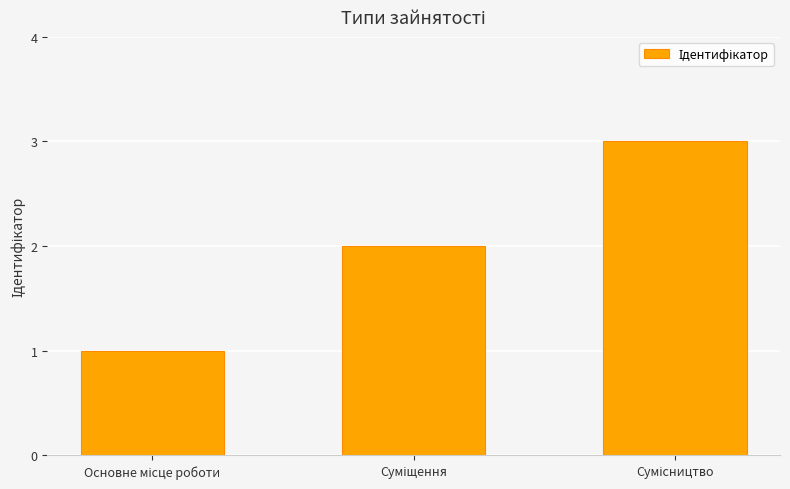

Reading left to right, list all the values displayed in this chart.

1	2	3